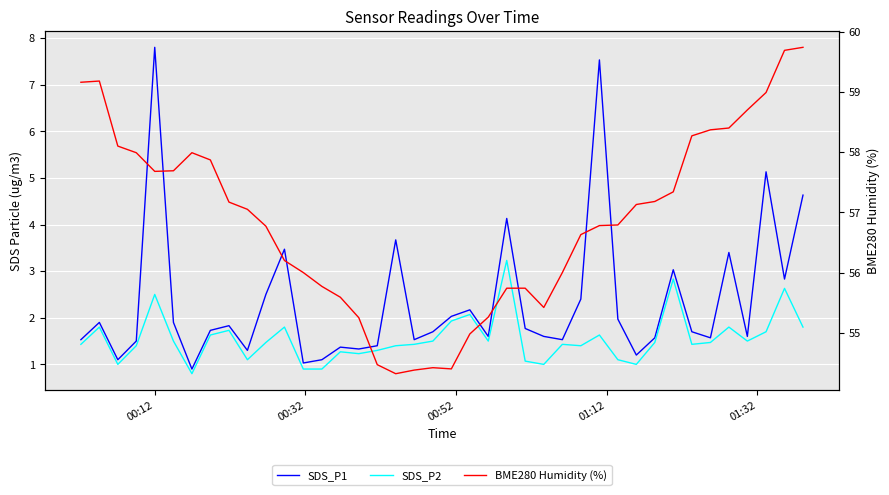

What is the maximum value shown in the chart?

59.7